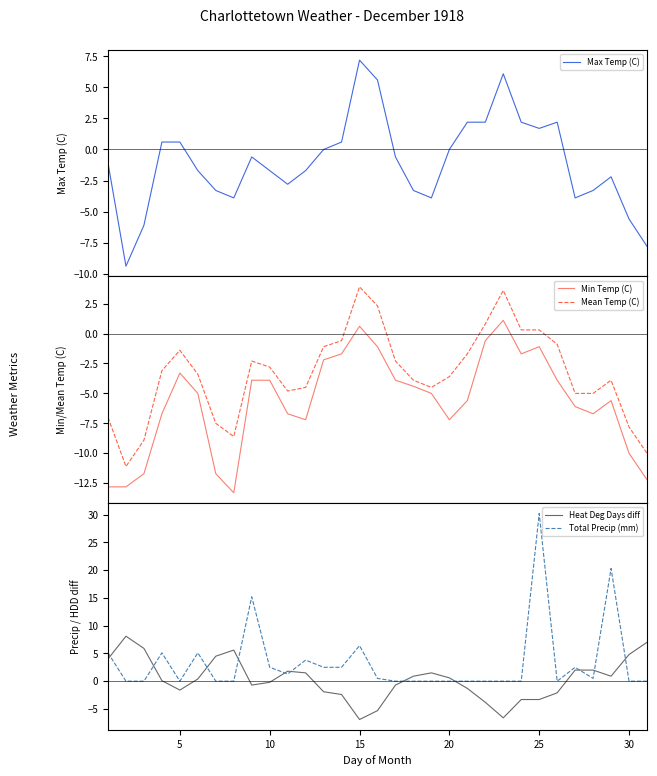

True or false: Mean Temp (C) and Min Temp (C) intersect in this chart.

False